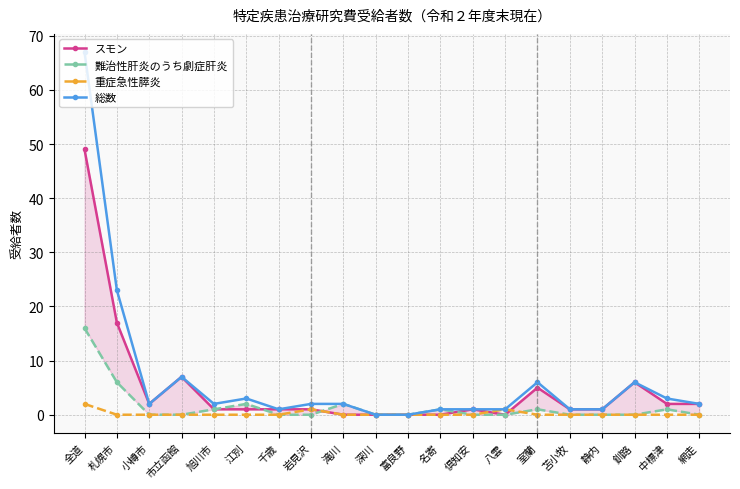

At which category is the sum across all series the highest?

全道